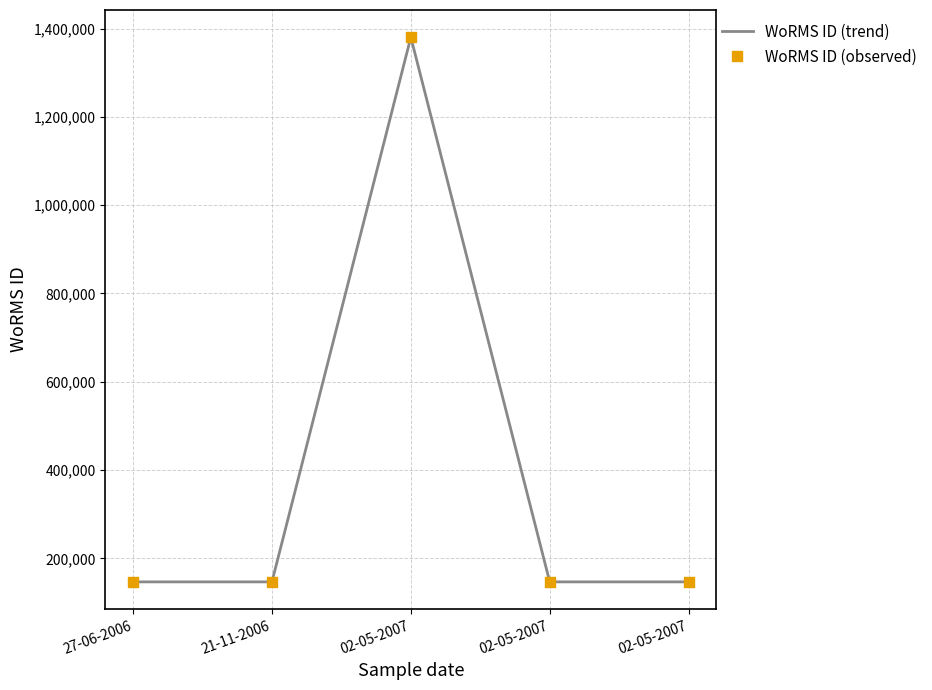

What is the ratio of the value at 02-05-2007 to the value at 27-06-2006?

1.0